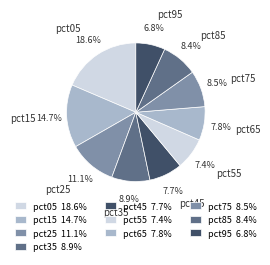

How many segments does this pie chart have?

10